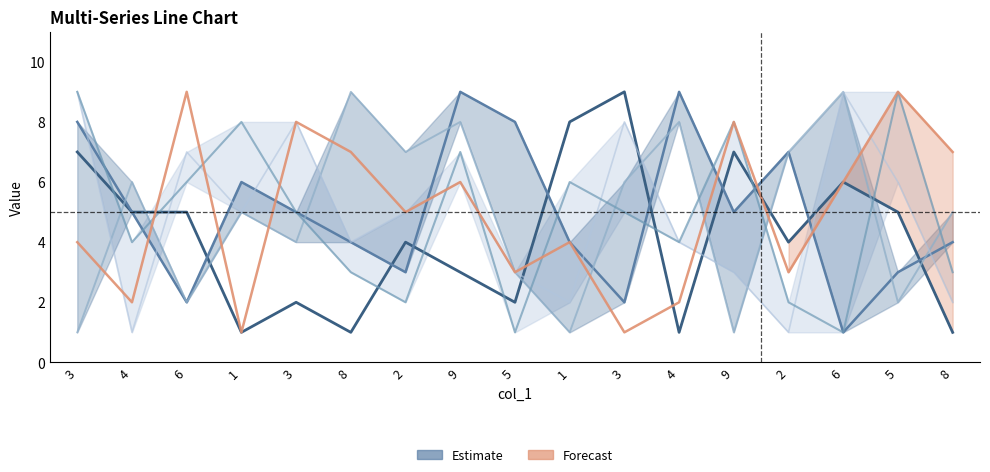

Between 9 and 3, which is larger?

9